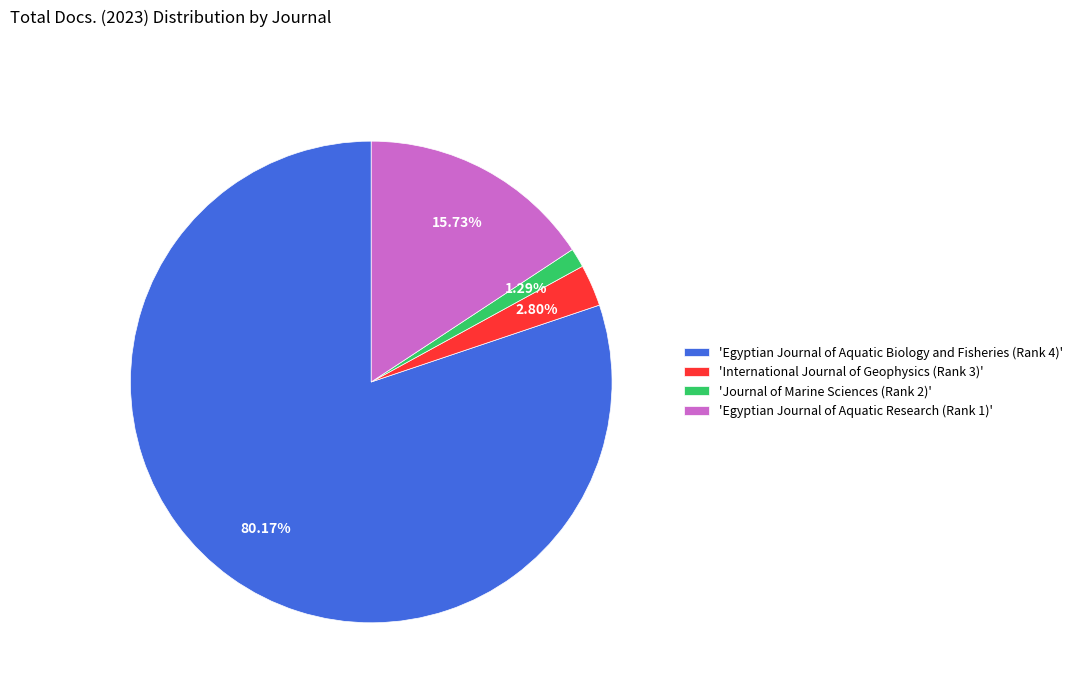

Which has a higher value, 'International Journal of Geophysics (Rank 3)' or 'Egyptian Journal of Aquatic Research (Rank 1)'?

'Egyptian Journal of Aquatic Research (Rank 1)'